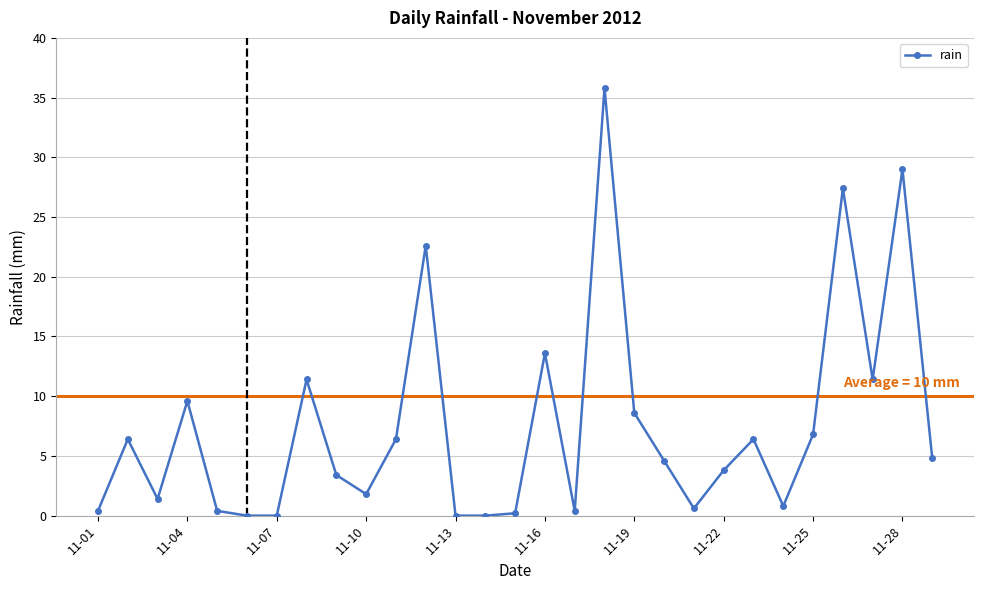

Reading left to right, what are all the values shown in this chart?

0.4	6.4	1.4	9.6	0.4	0.0	0.0	11.4	3.4	1.8	6.4	22.6	0.0	0.0	0.2	13.6	0.4	35.8	8.6	4.6	0.6	3.8	6.4	0.8	6.8	27.4	11.4	29.0	4.8